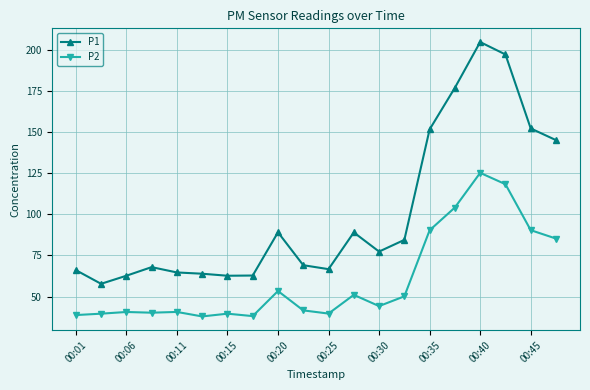

True or false: P2 and P1 intersect in this chart.

False